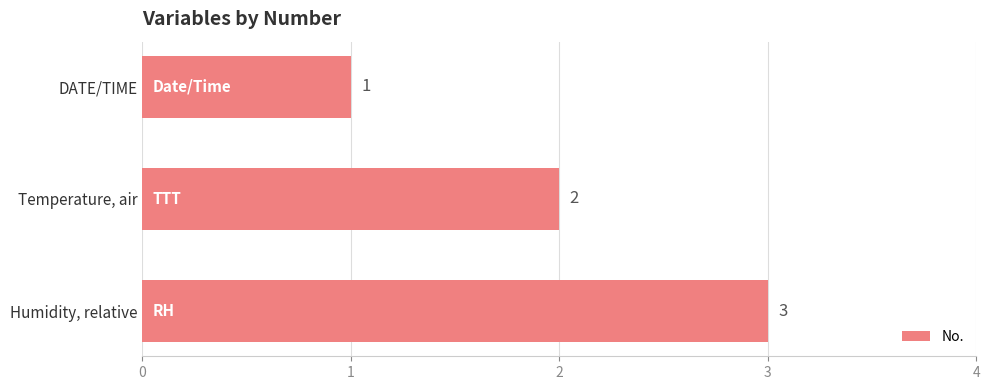

Count the values in the range 1 to 3.

3